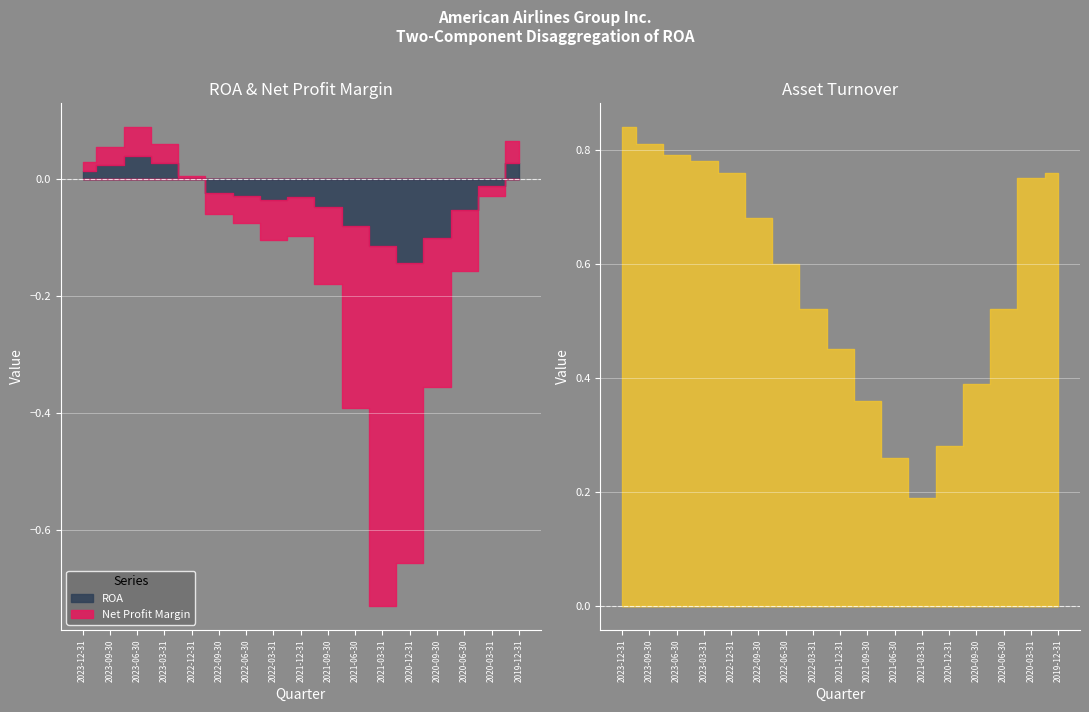

At 2023-03-31, list the series in order from smallest to largest.

ROA, Net Profit Margin, Asset Turnover